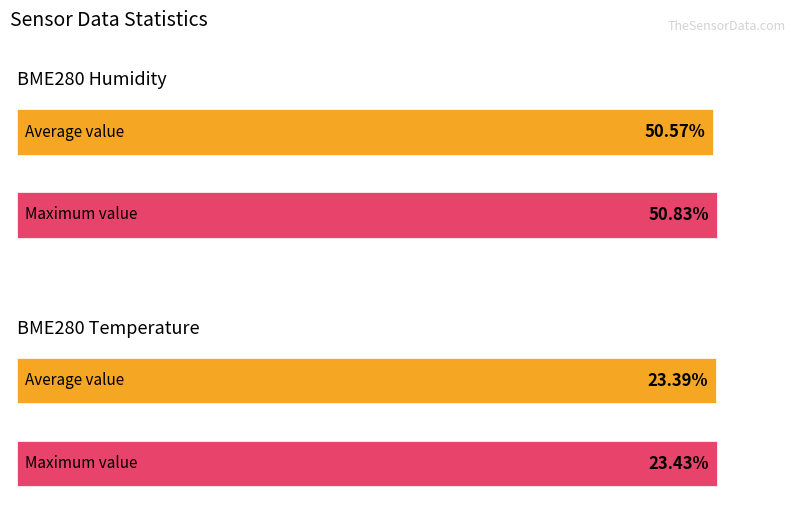

How many bars are there in each group?

2